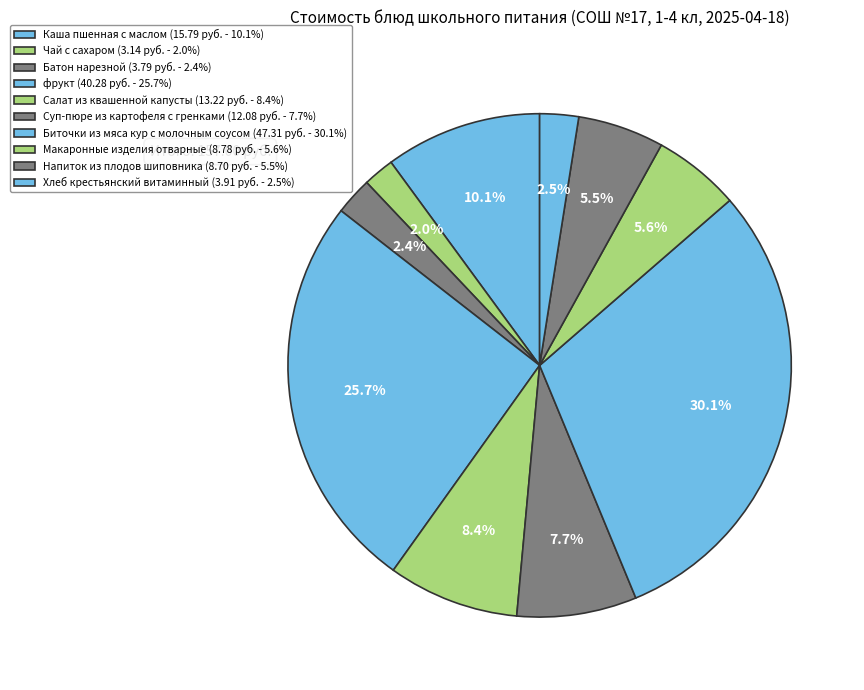

The Биточки из мяса кур с молочным соусом slice represents 30% of the pie. True or false?

True